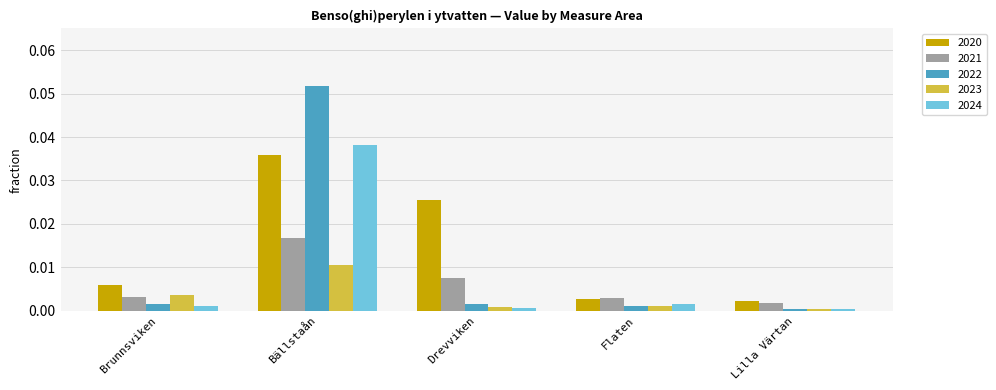

Which series has the largest total across all categories?

2020